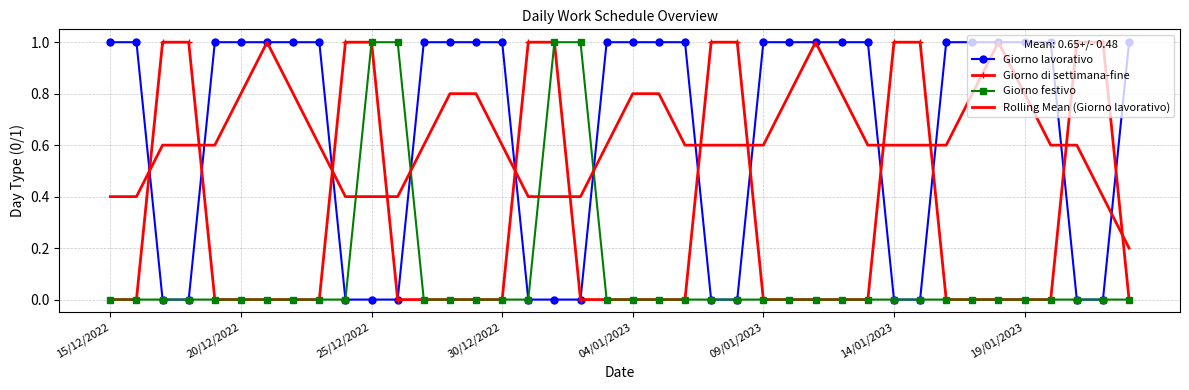

Reading left to right, transcribe all the data shown in this chart.

Giorno lavorativo: 1.0	1.0	0.0	0.0	1.0	1.0	1.0	1.0	1.0	0.0	0.0	0.0	1.0	1.0	1.0	1.0	0.0	0.0	0.0	1.0	1.0	1.0	1.0	0.0	0.0	1.0	1.0	1.0	1.0	1.0	0.0	0.0	1.0	1.0	1.0	1.0	1.0	0.0	0.0	1.0
Giorno di settimana-fine: 0.0	0.0	1.0	1.0	0.0	0.0	0.0	0.0	0.0	1.0	1.0	0.0	0.0	0.0	0.0	0.0	1.0	1.0	0.0	0.0	0.0	0.0	0.0	1.0	1.0	0.0	0.0	0.0	0.0	0.0	1.0	1.0	0.0	0.0	0.0	0.0	0.0	1.0	1.0	0.0
Giorno festivo: 0.0	0.0	0.0	0.0	0.0	0.0	0.0	0.0	0.0	0.0	1.0	1.0	0.0	0.0	0.0	0.0	0.0	1.0	1.0	0.0	0.0	0.0	0.0	0.0	0.0	0.0	0.0	0.0	0.0	0.0	0.0	0.0	0.0	0.0	0.0	0.0	0.0	0.0	0.0	0.0
Rolling Mean (Giorno lavorativo): 0.4	0.4	0.6	0.6	0.6	0.8	1.0	0.8	0.6	0.4	0.4	0.4	0.6	0.8	0.8	0.6	0.4	0.4	0.4	0.6	0.8	0.8	0.6	0.6	0.6	0.6	0.8	1.0	0.8	0.6	0.6	0.6	0.6	0.8	1.0	0.8	0.6	0.6	0.4	0.2